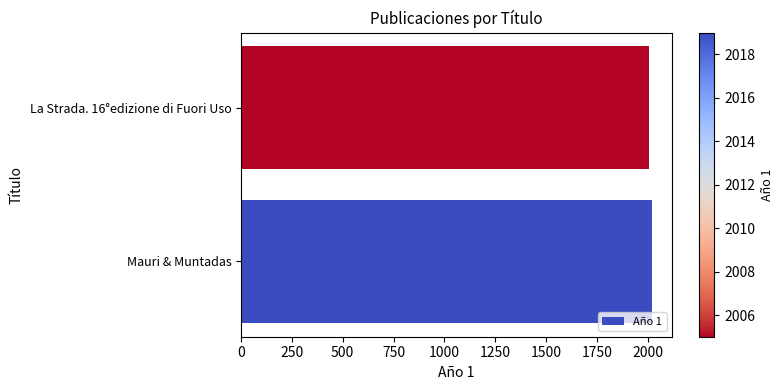

Is it true that the value at La Strada. 16°edizione di Fuori Uso is 2882?

False